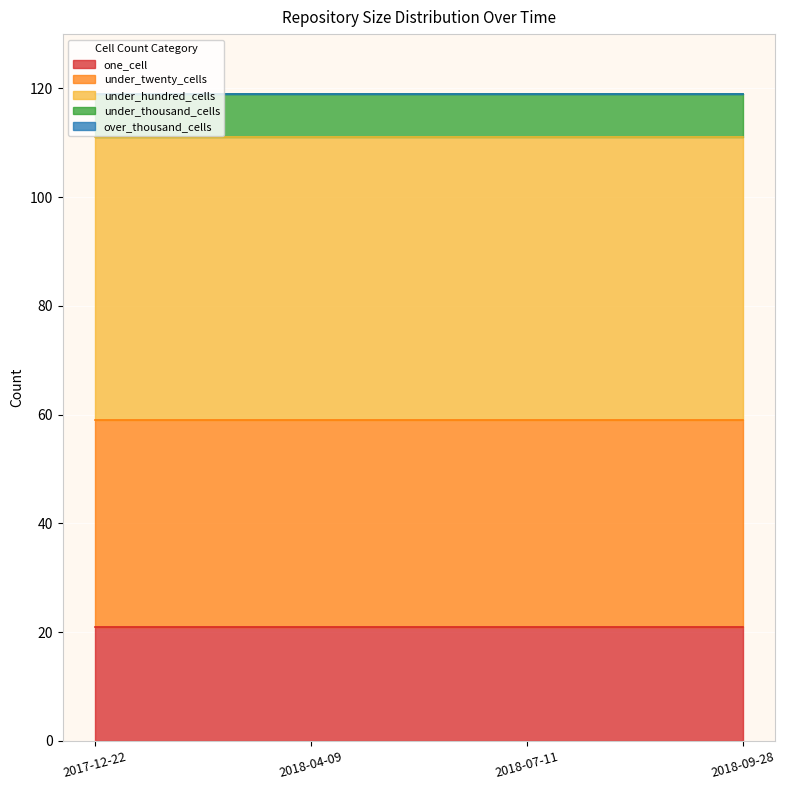

True or false: under_hundred_cells and over_thousand_cells intersect in this chart.

False